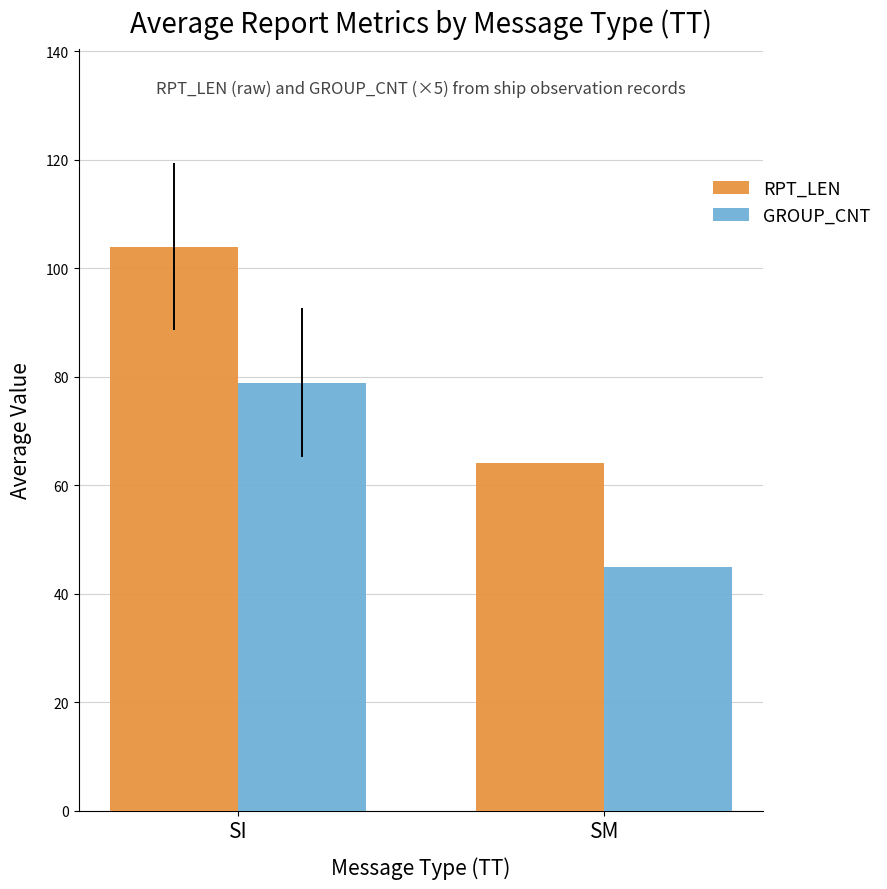

How many data points in GROUP_CNT are less than 78?

1